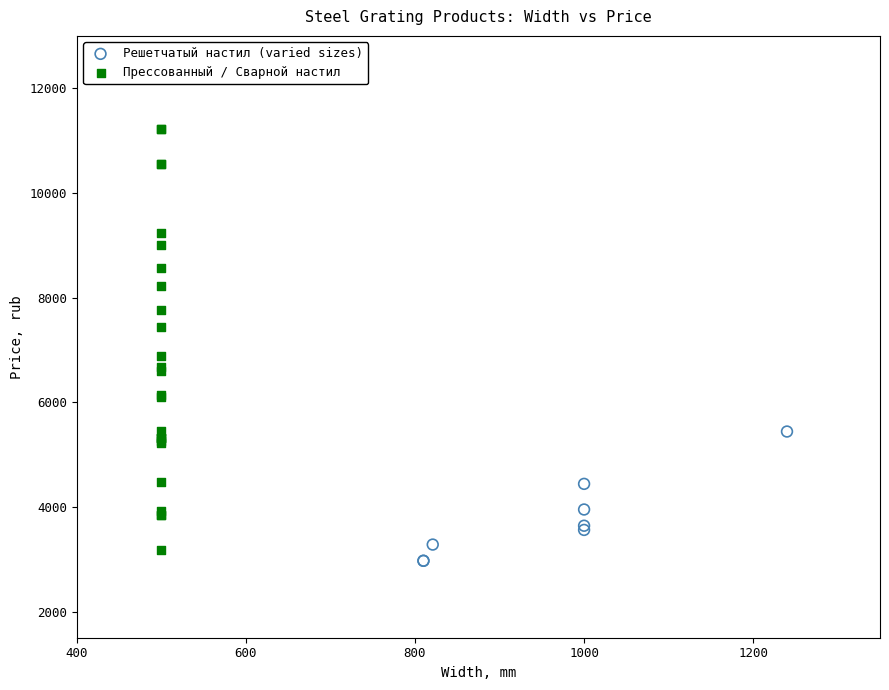

Which series has the widest spread of Y values?

Прессованный / Сварной настил